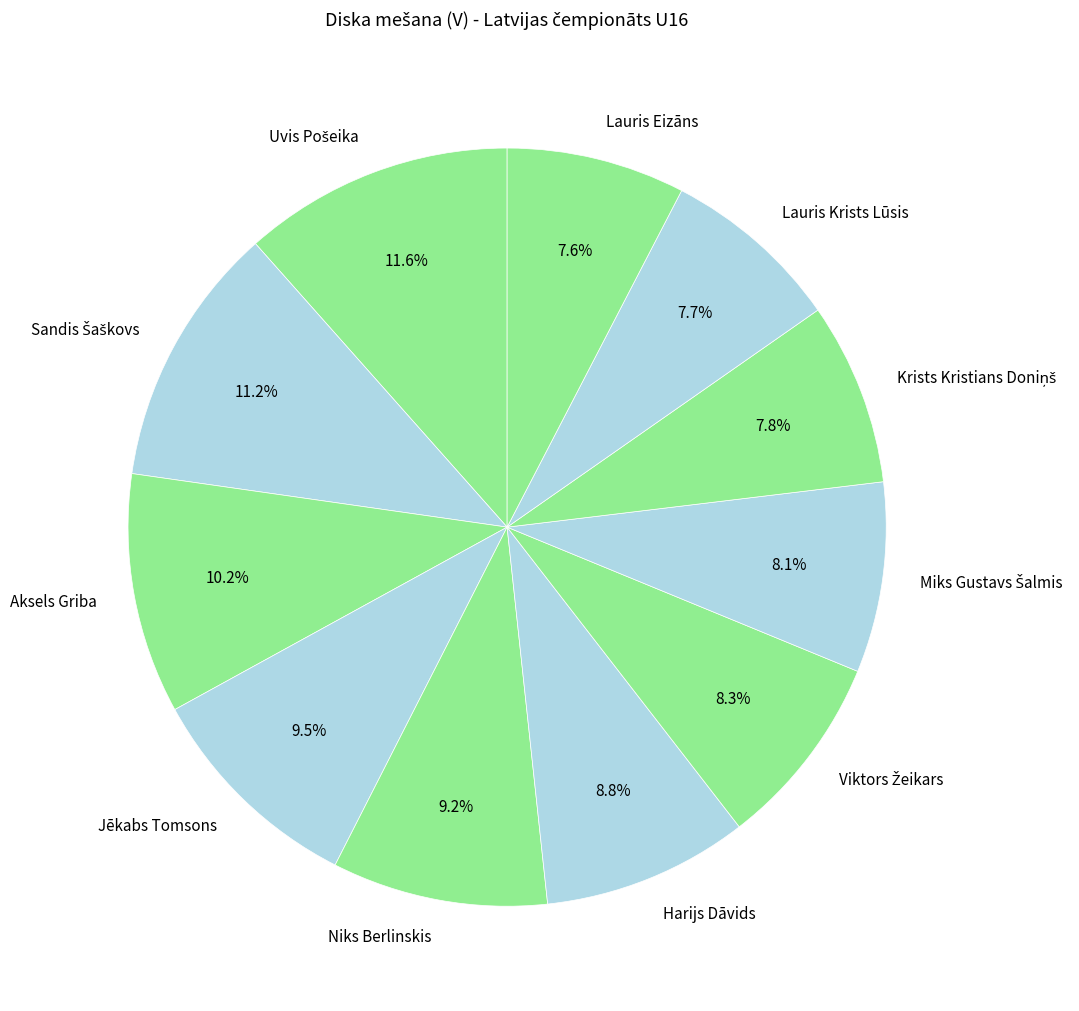

Is it true that Aksels Griba is 10% of the pie?

True